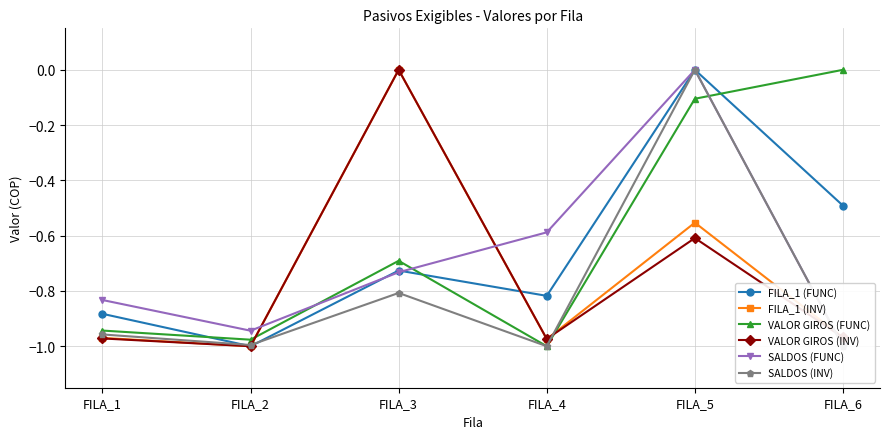

Between FILA_1 and FILA_4, which series saw the biggest shift?

SALDOS (FUNC)